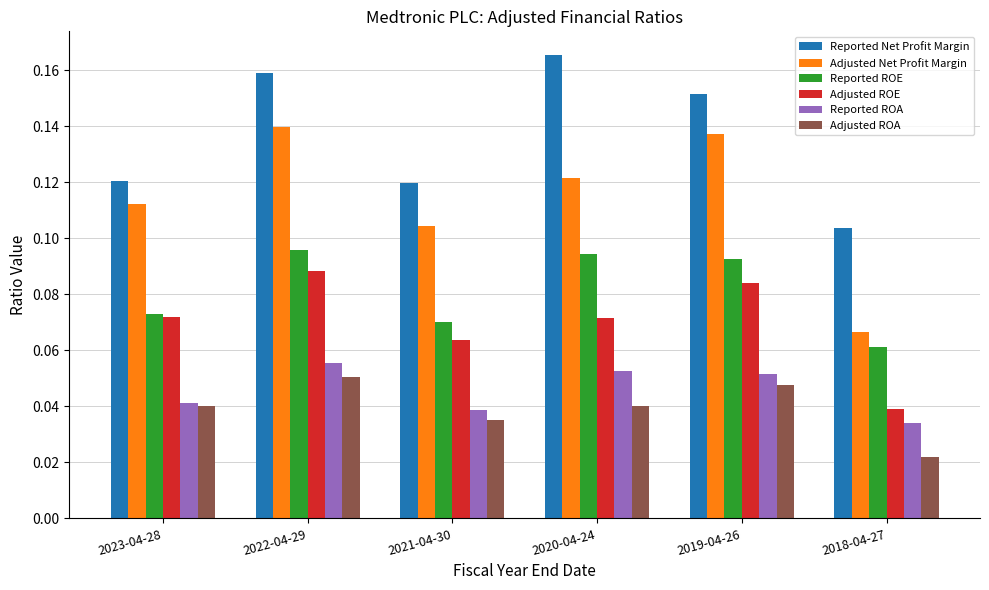

At 2020-04-24, list the series in order from smallest to largest.

Adjusted ROA, Reported ROA, Adjusted ROE, Reported ROE, Adjusted Net Profit Margin, Reported Net Profit Margin